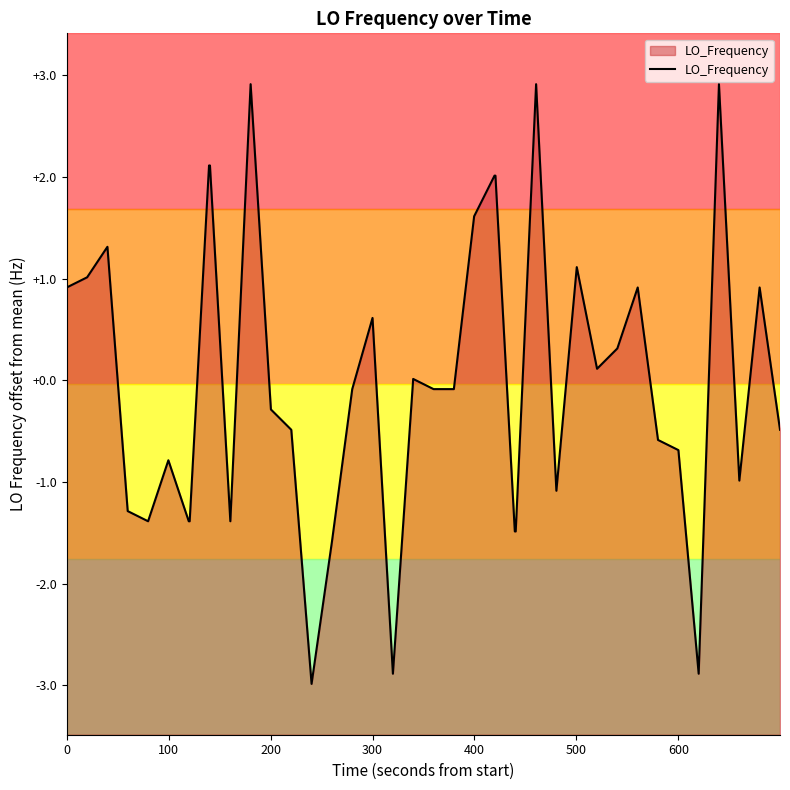

What is the minimum value shown in the chart?

-3.0